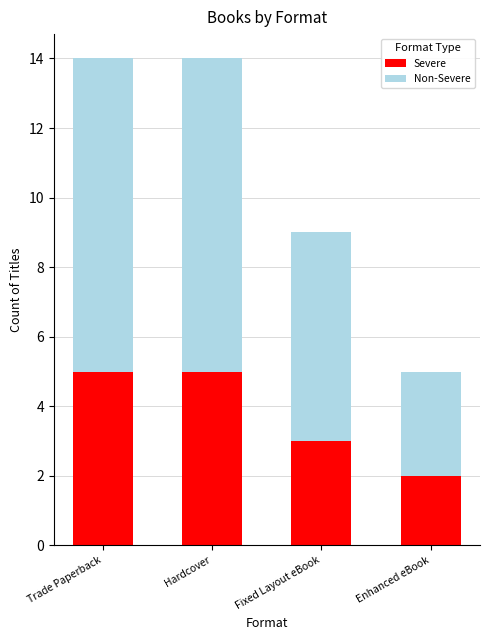

Reading left to right, list the values for the Severe series.

5	5	3	2